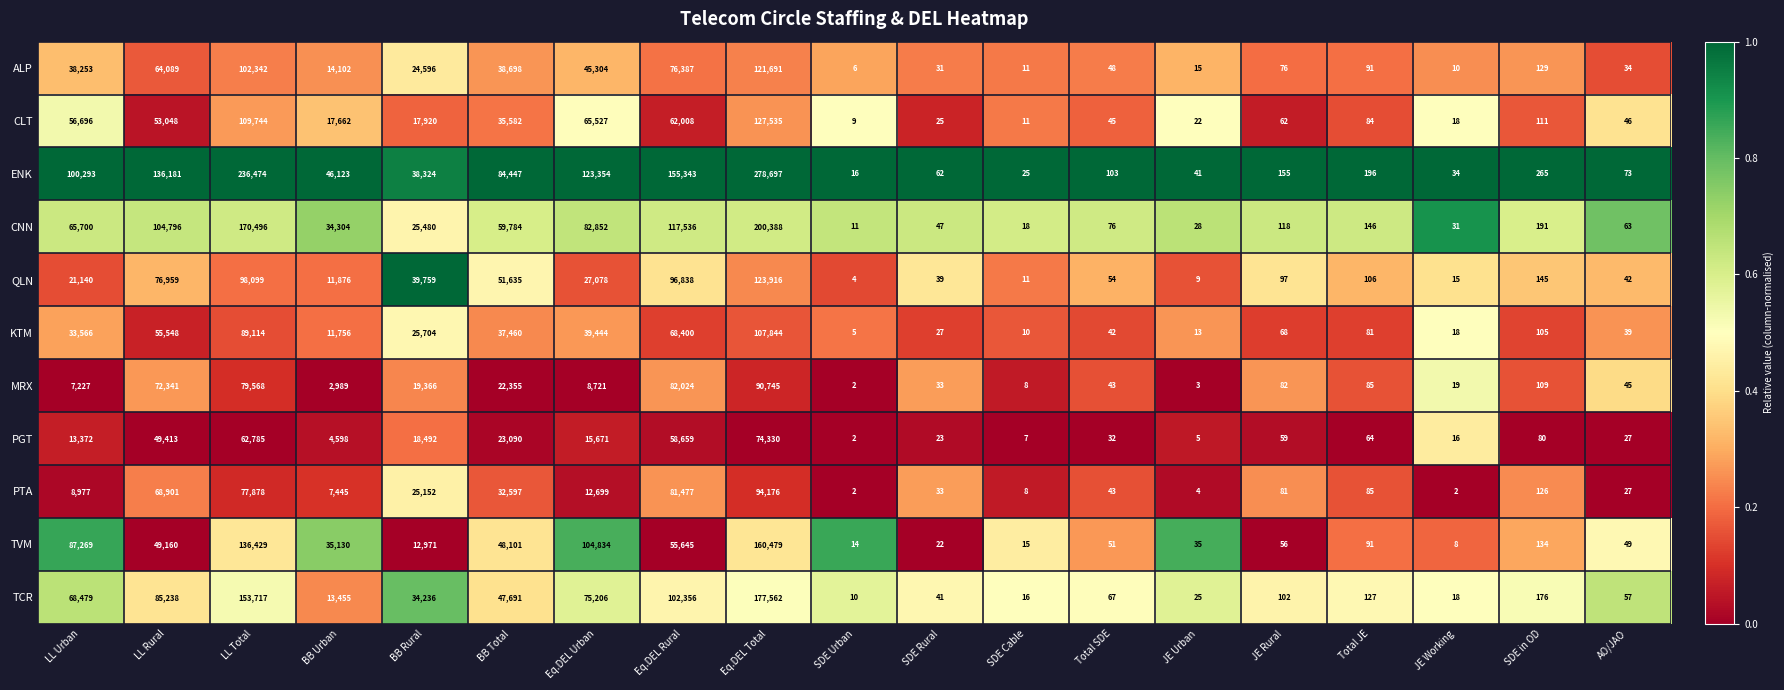

Which series has the widest spread of values?

ENK